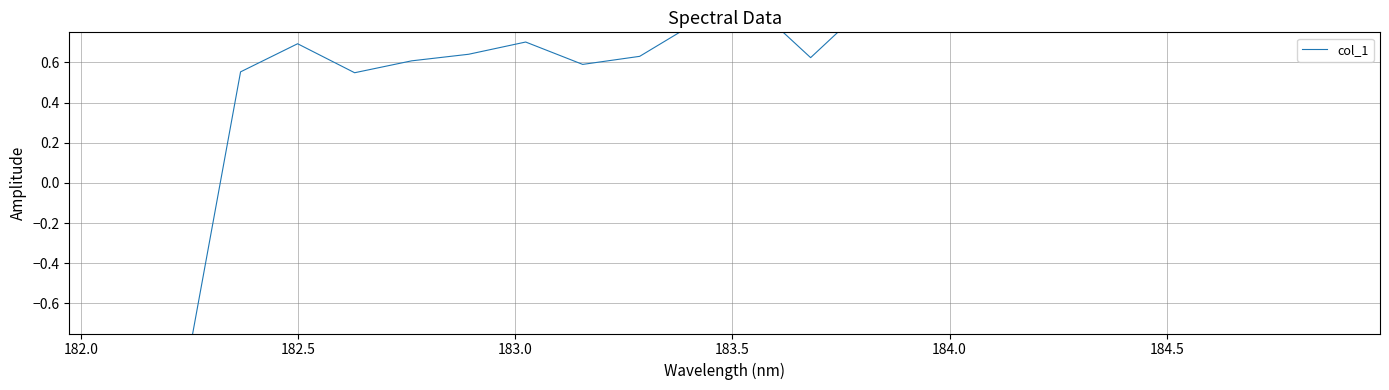

How many lines are shown in the chart?

1